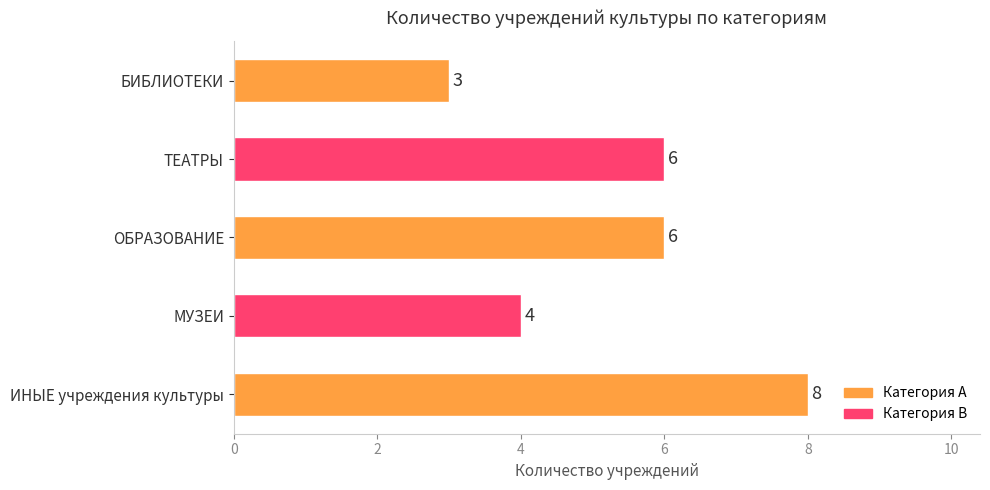

Are the bars grouped side by side (vs. stacked)?

No